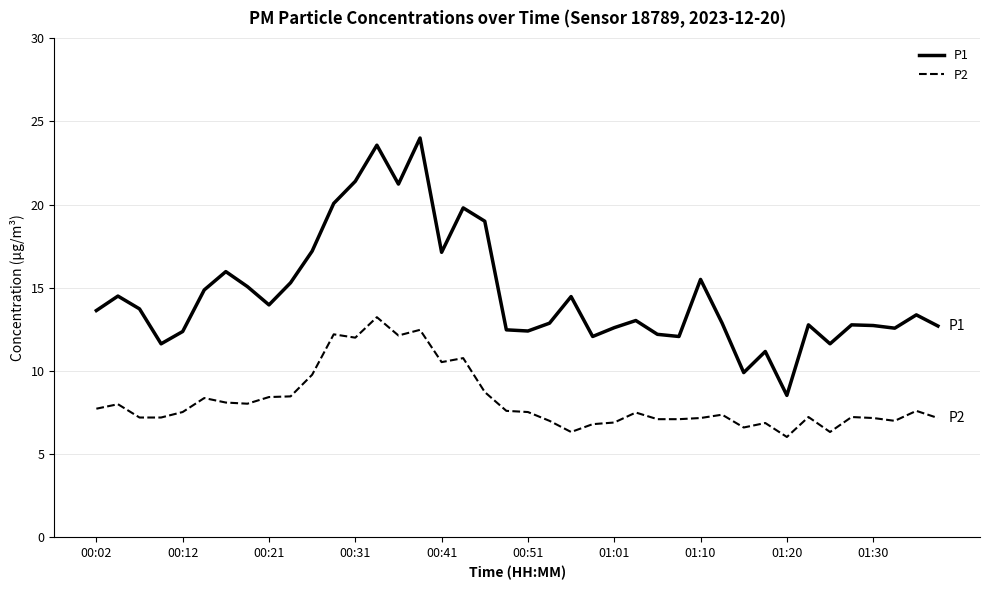

Rank the series by their maximum value, from lowest to highest.

P2, P1